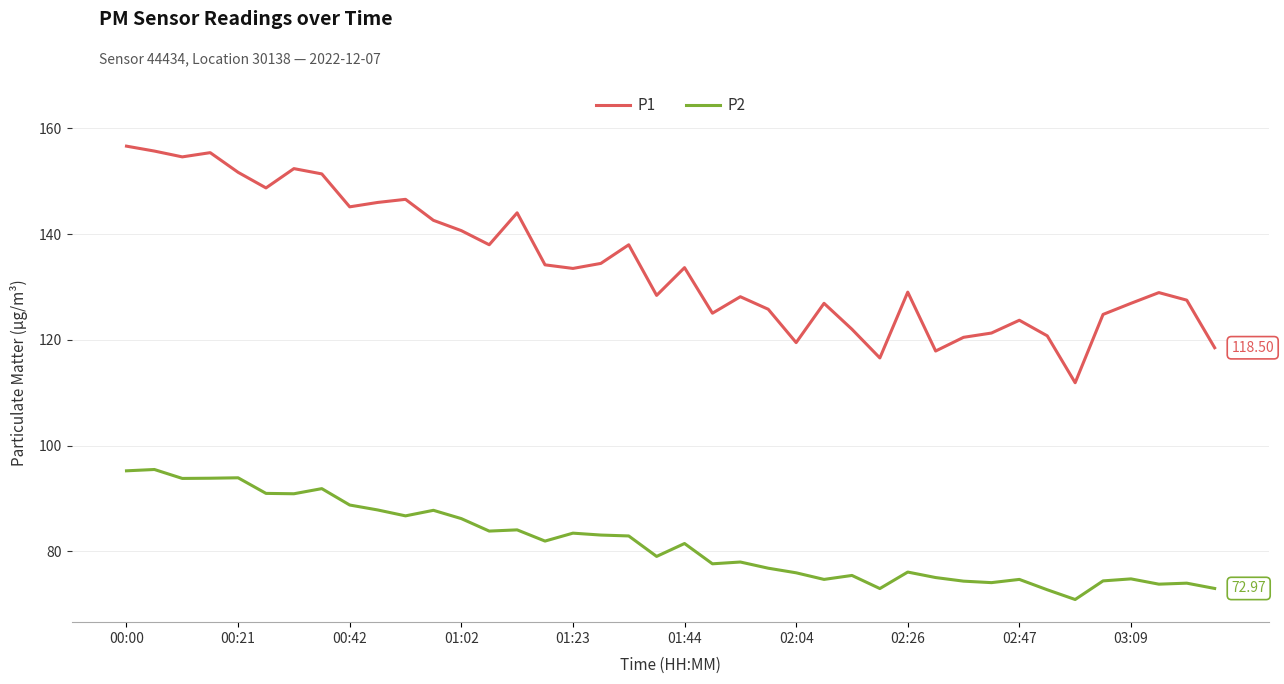

Which series has the largest total across all categories?

P1